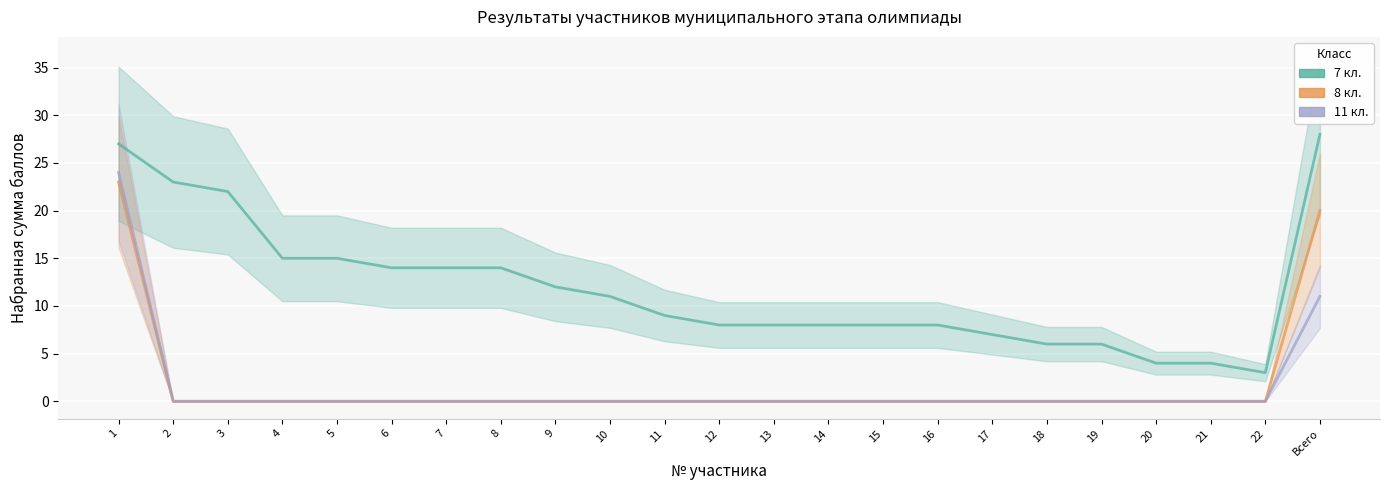

Read the 7 кл. value at 16, to the nearest 10.

10